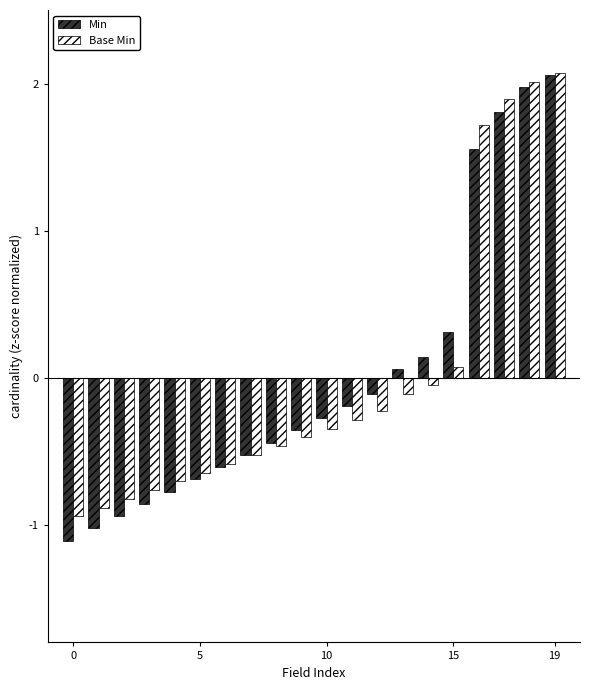

What is the minimum value for Min?

-1.1